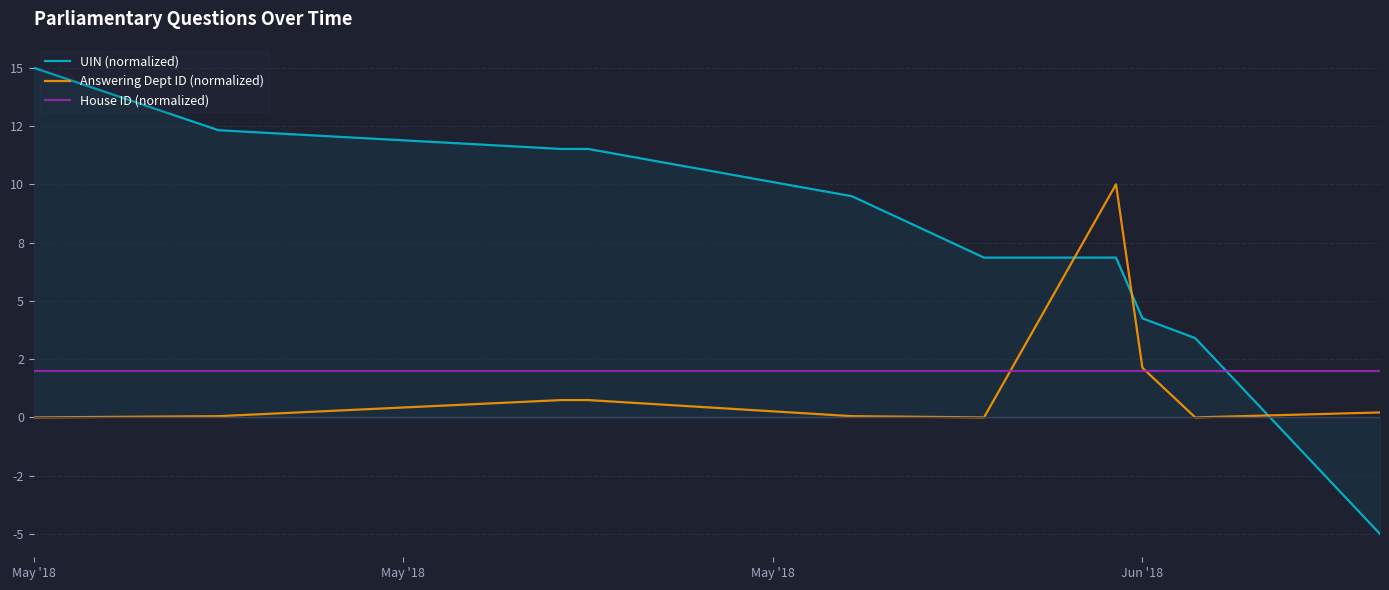

True or false: House ID (normalized) and Answering Dept ID (normalized) intersect in this chart.

True